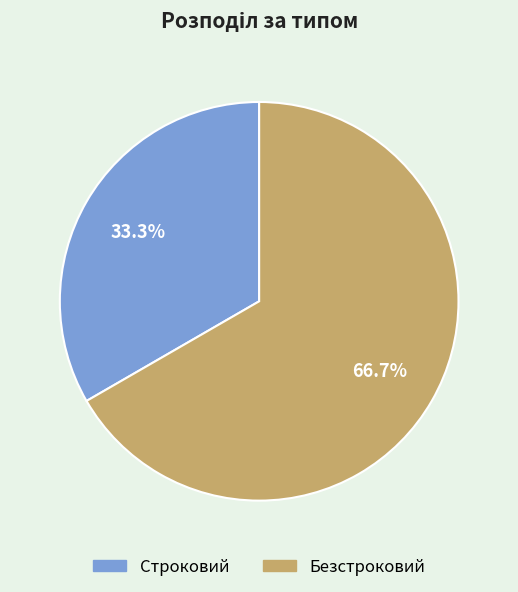

The Строковий slice represents 39% of the pie. True or false?

False